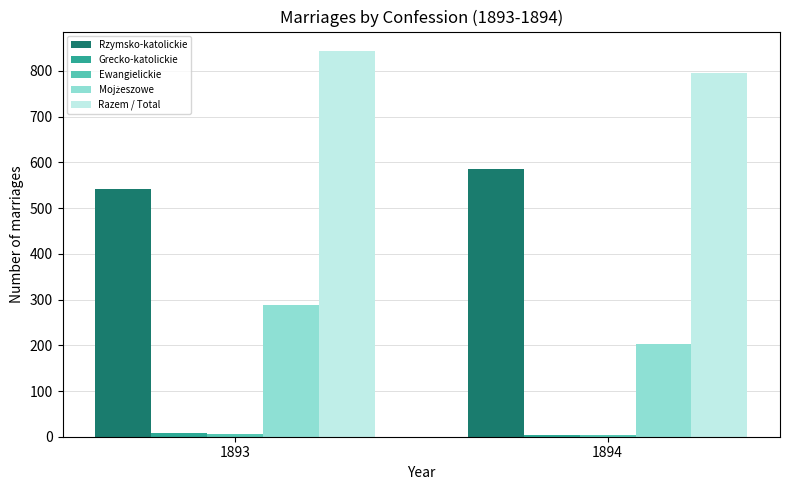

Which category has the lowest value in the Rzymsko-katolickie series?

1893